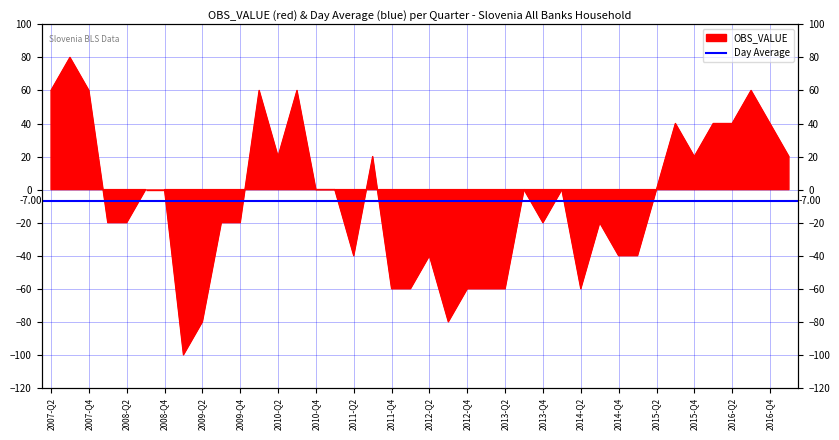

At which label does the data first exceed 0?

2007-Q2